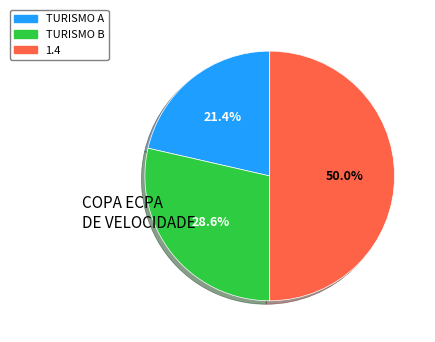

True or false: 1.4 accounts for 50% of the total.

True